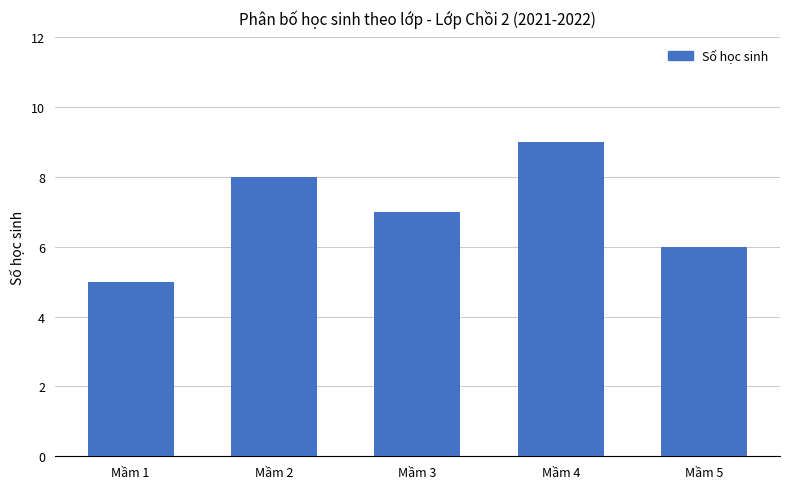

Reading left to right, extract all data points from this chart.

Mầm 1=5	Mầm 2=8	Mầm 3=7	Mầm 4=9	Mầm 5=6